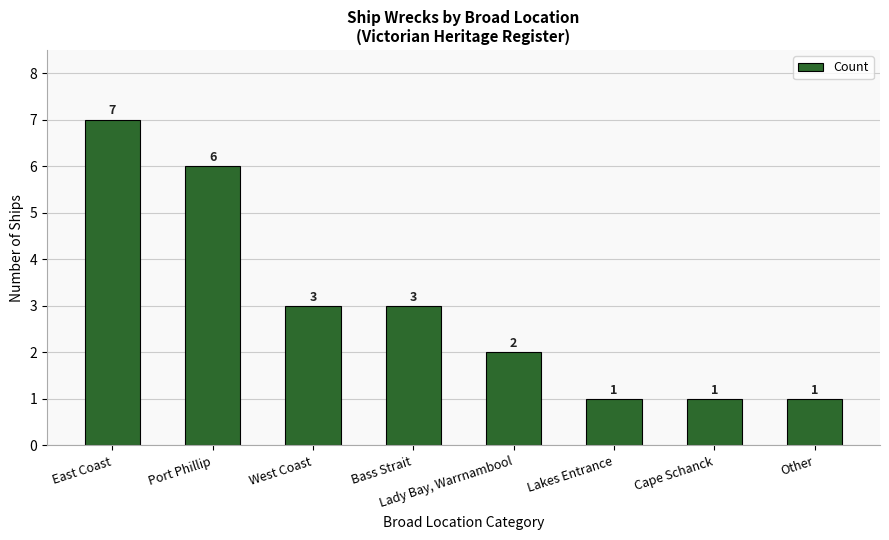

Is it true that the value at West Coast is 4?

False